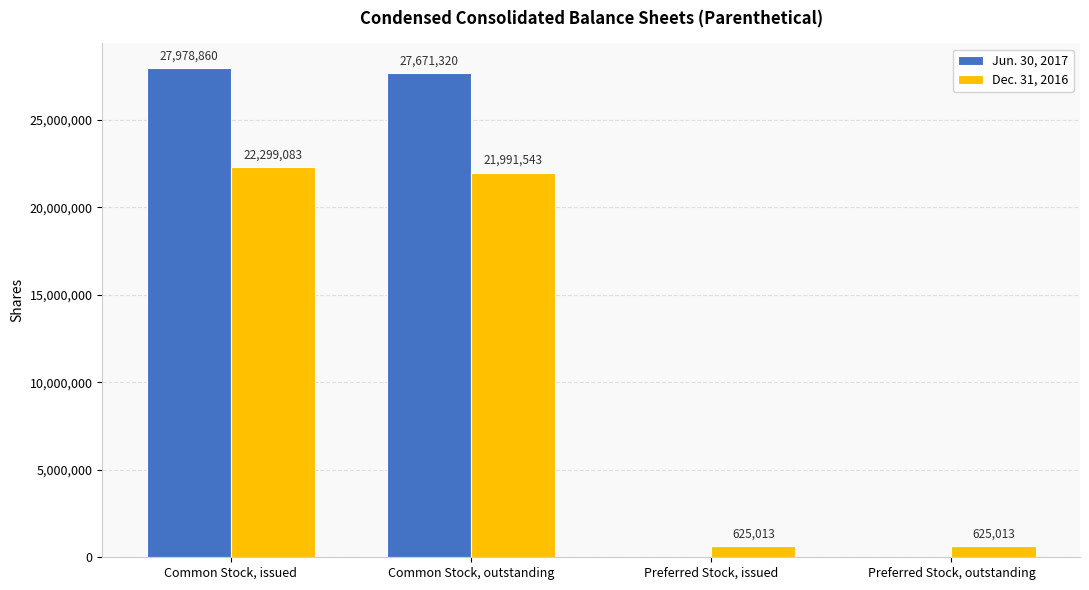

Count the number of categories in the chart.

4